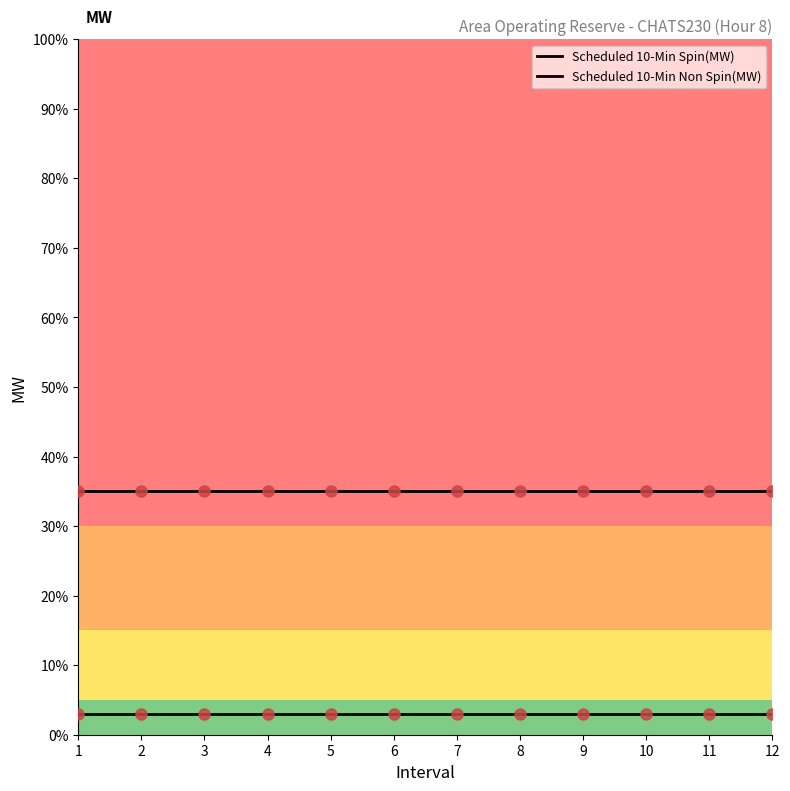

Does the chart have visible grid lines?

No